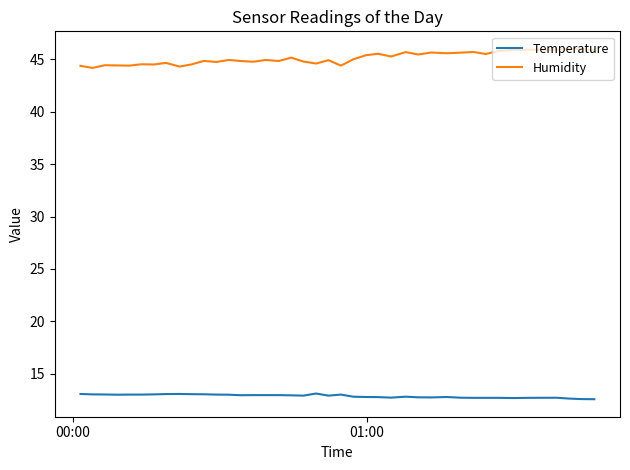

What is the maximum value shown in the chart?

46.0